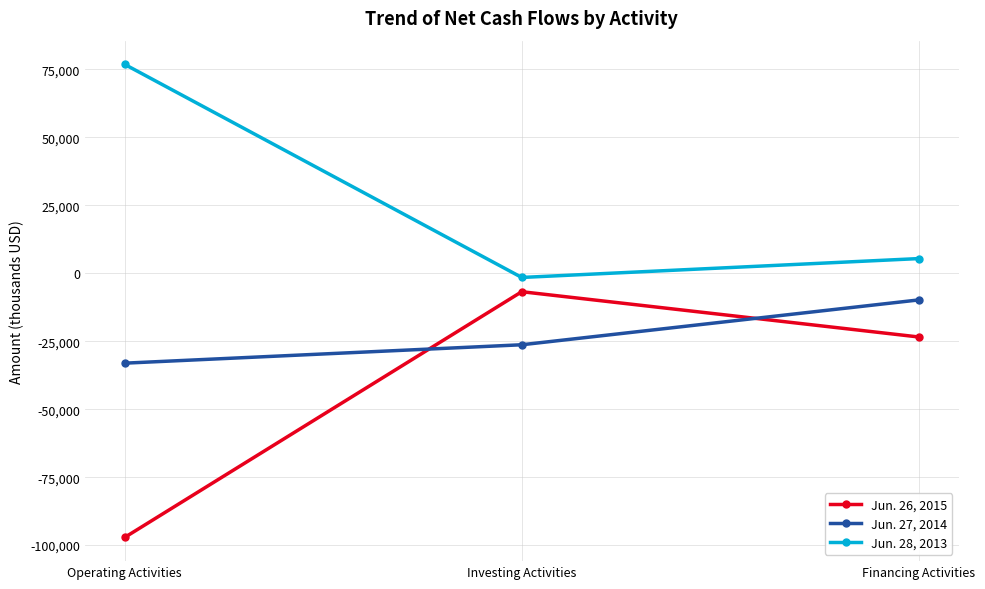

What is the average value of the Jun. 26, 2015 series?

-42480